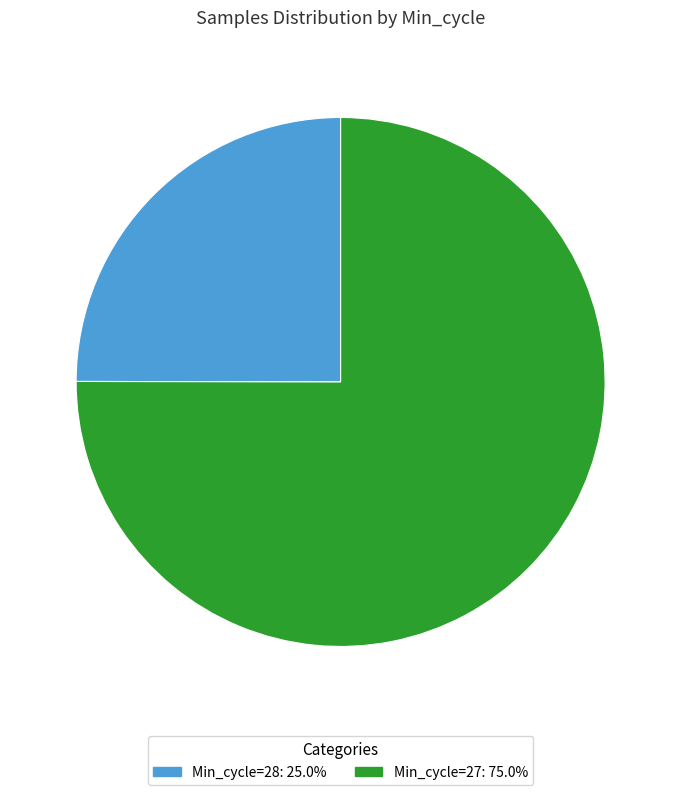

How many slices are in this pie chart?

2